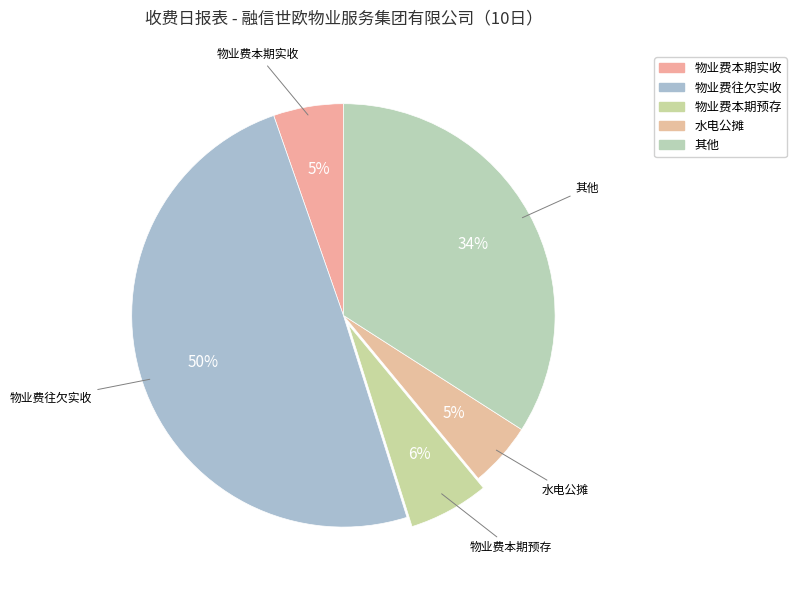

What percentage is NOT represented by 物业费往欠实收?

50.5%